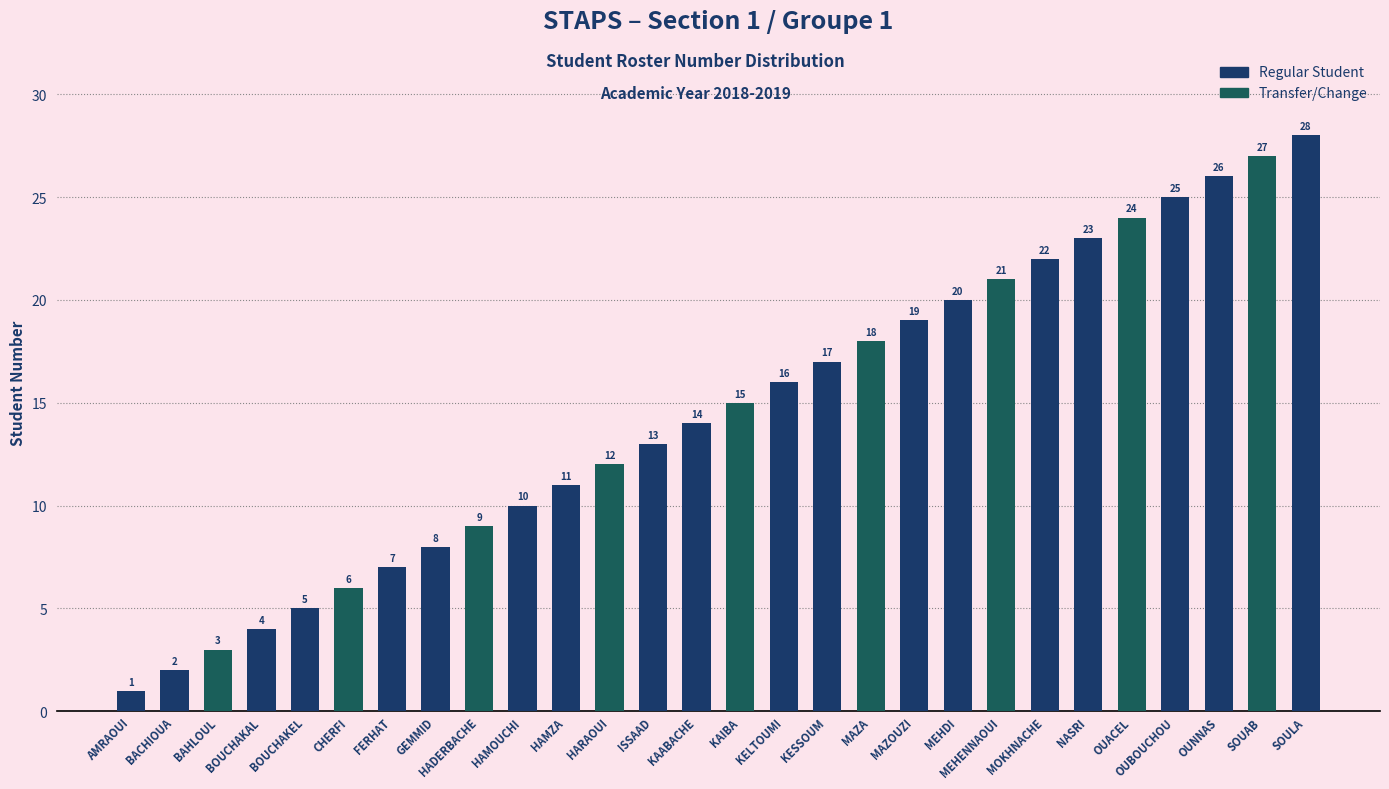

The chart shows a value of 18 at HAMOUCHI. True or false?

False